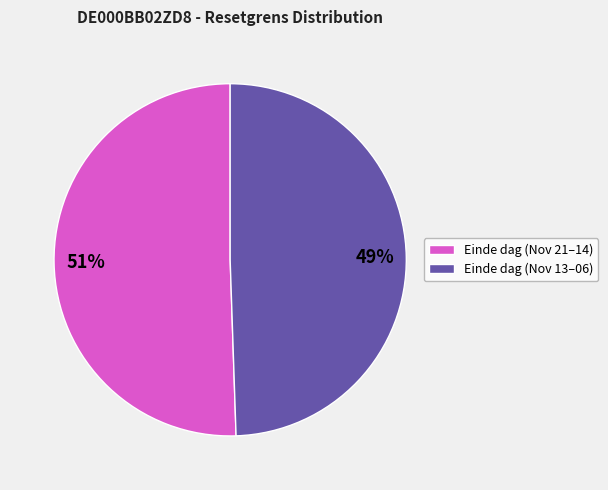

Combined, do Einde dag (Nov 13–06) and Einde dag (Nov 21–14) account for over 50%?

Yes